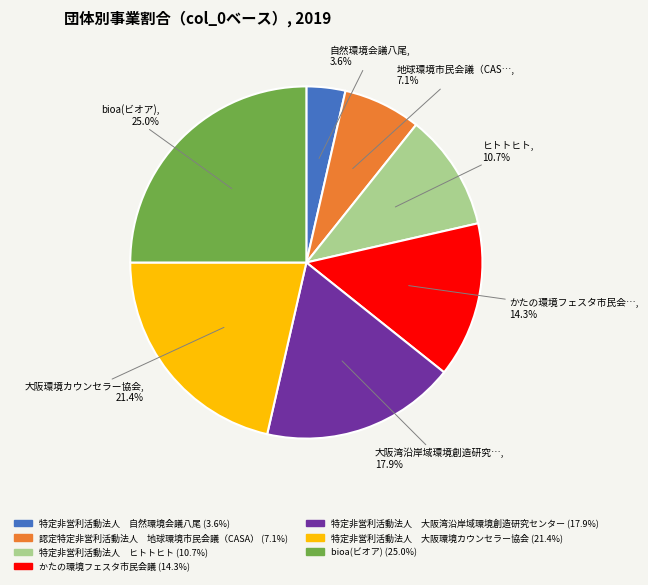

Count the number of slices in the pie.

7